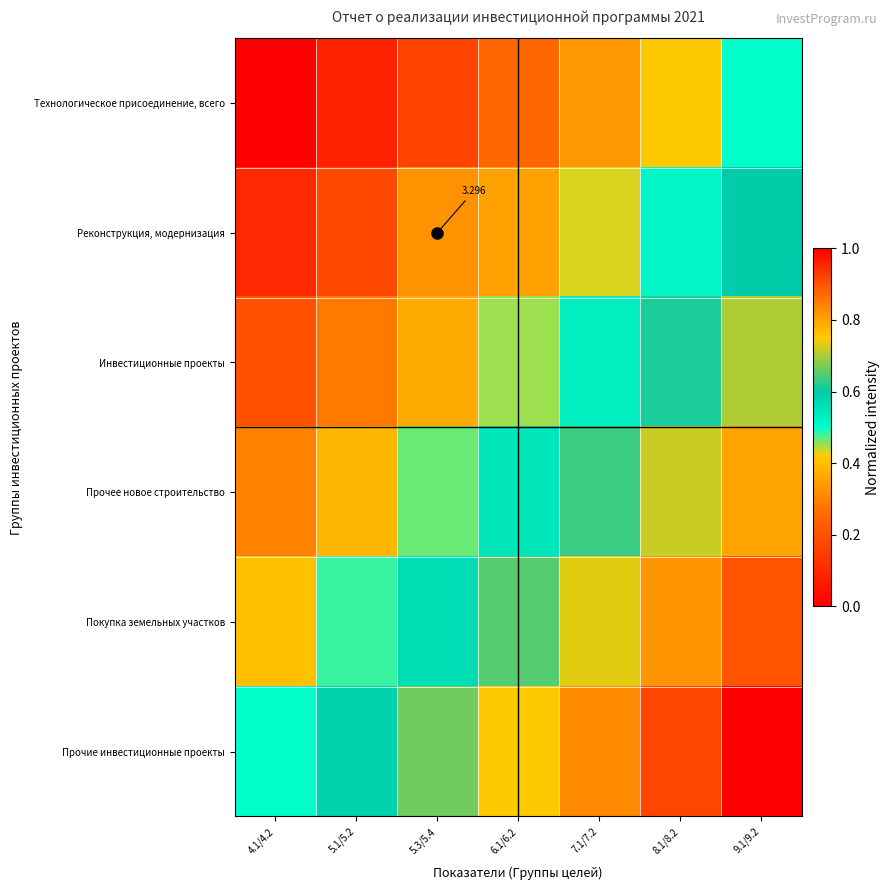

What is the sum of all Инвестиционные проекты values?

3.1